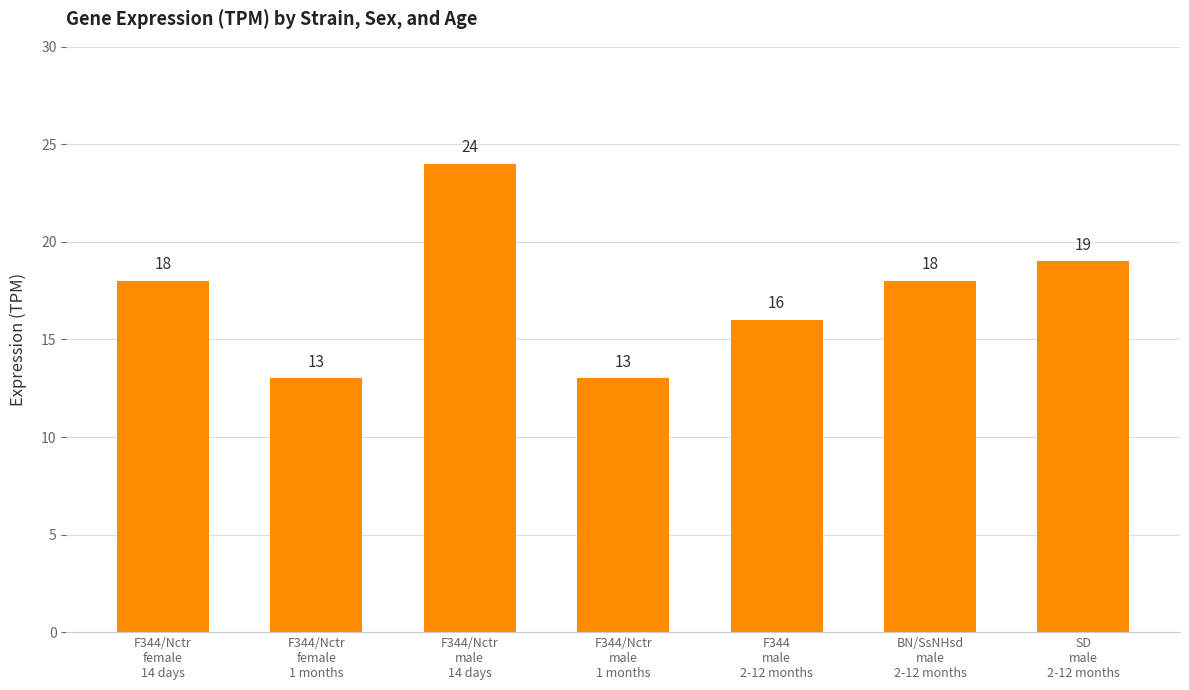

How many values are below 18?

3